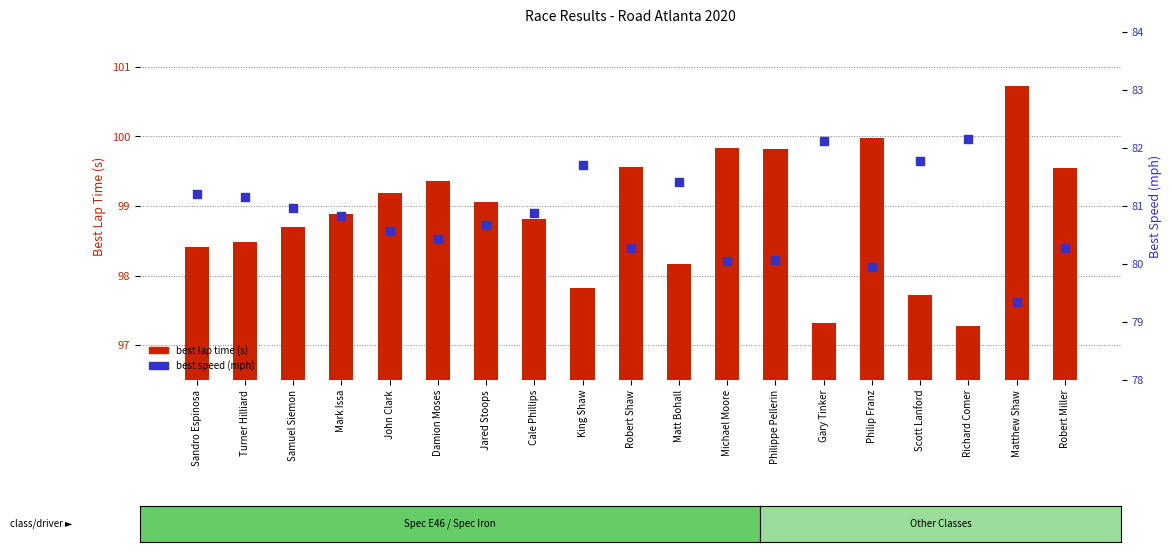

At which category is the sum across all series the highest?

Matthew Shaw